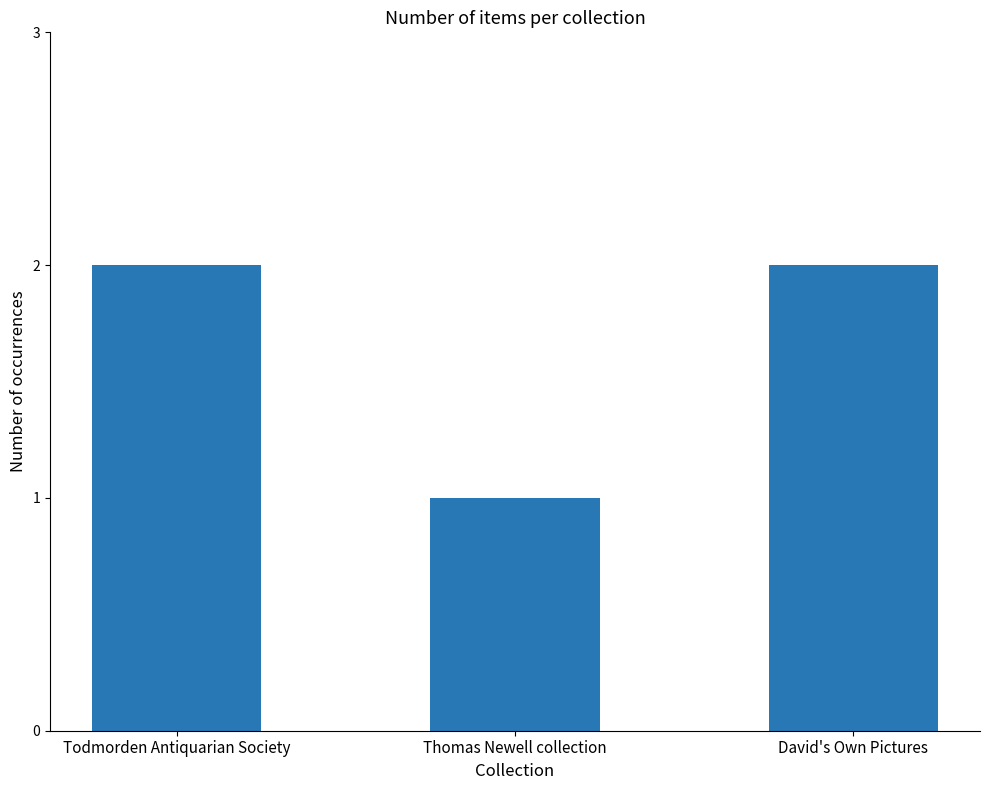

Reading left to right, transcribe all the data shown in this chart.

2	1	2